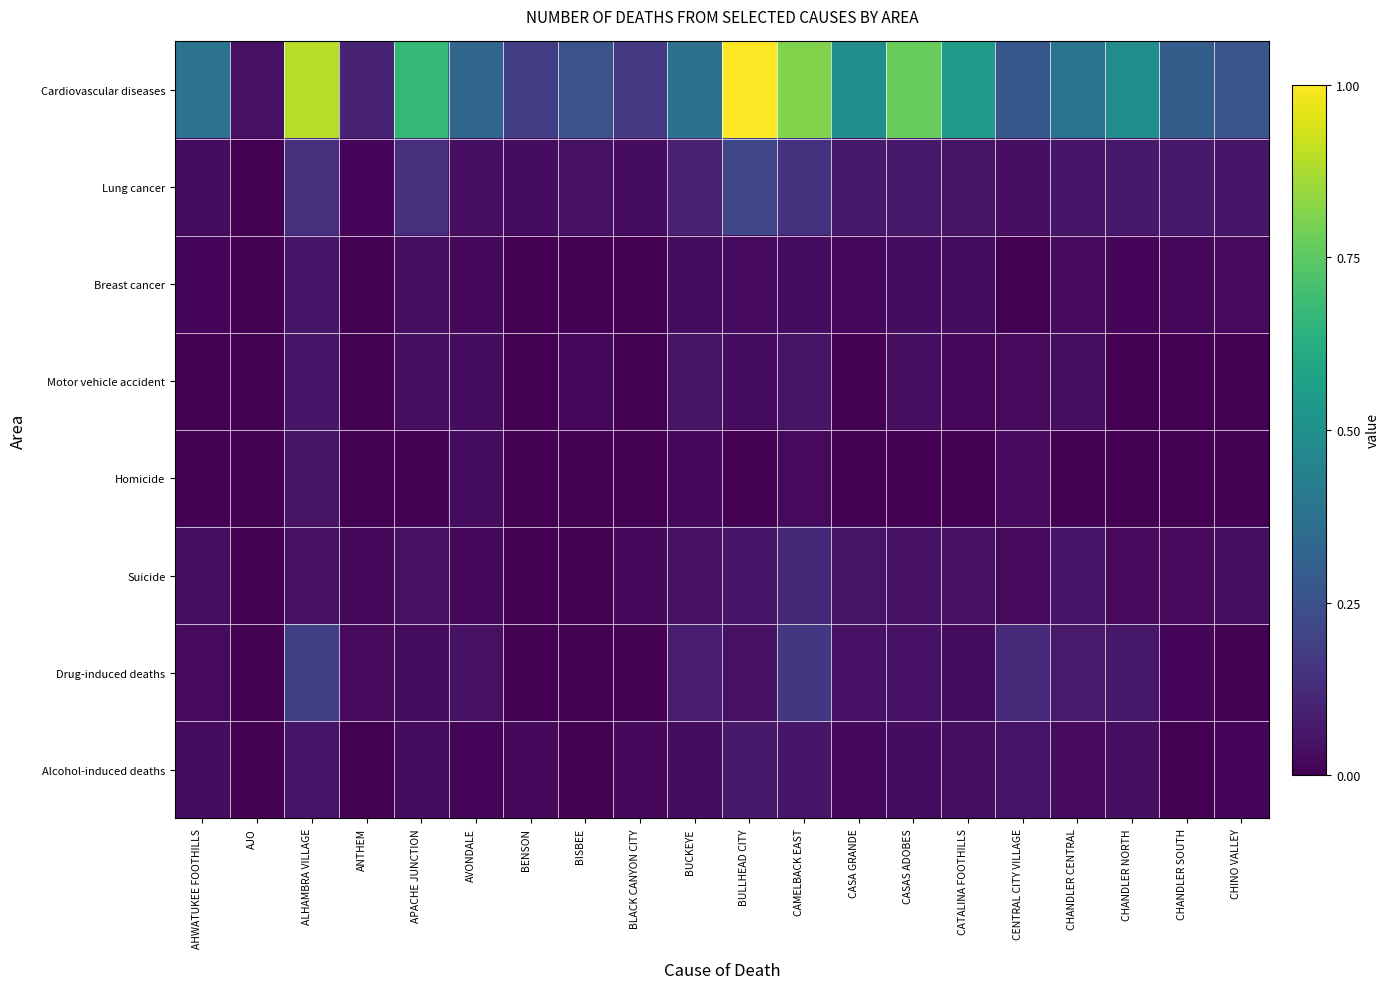

What is the spread (max minus min) of values at BLACK CANYON CITY?

0.2